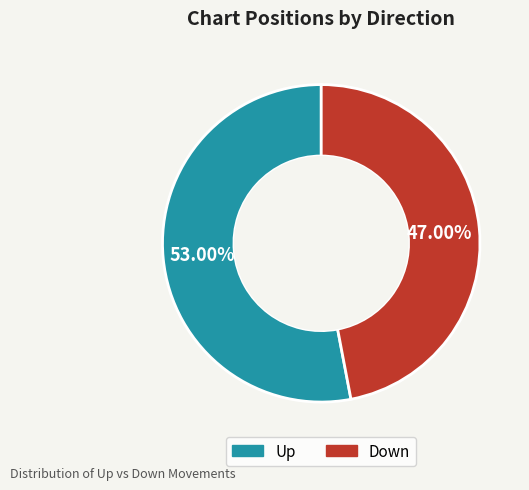

Is there a majority slice in this chart?

Yes